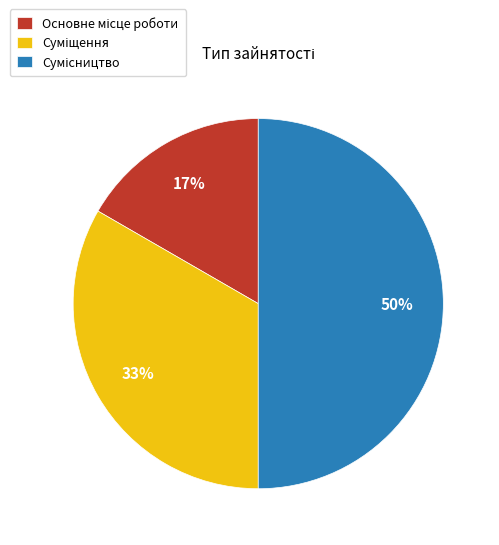

To the nearest percent, what is the average slice percentage?

33%